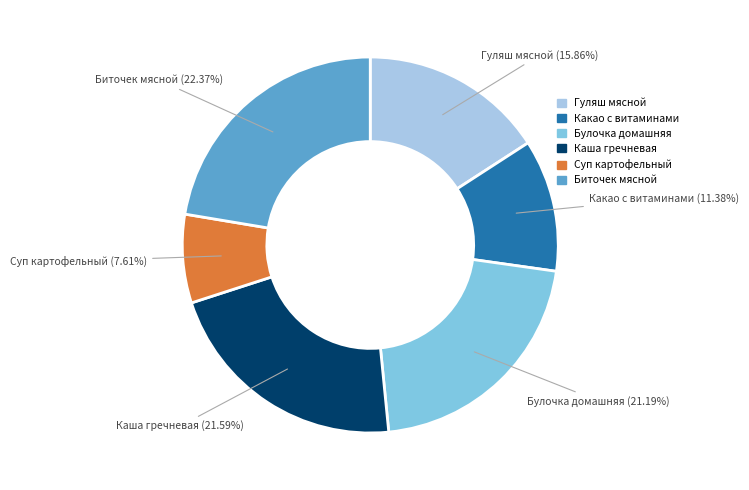

What is the largest slice in the pie chart?

Биточек мясной